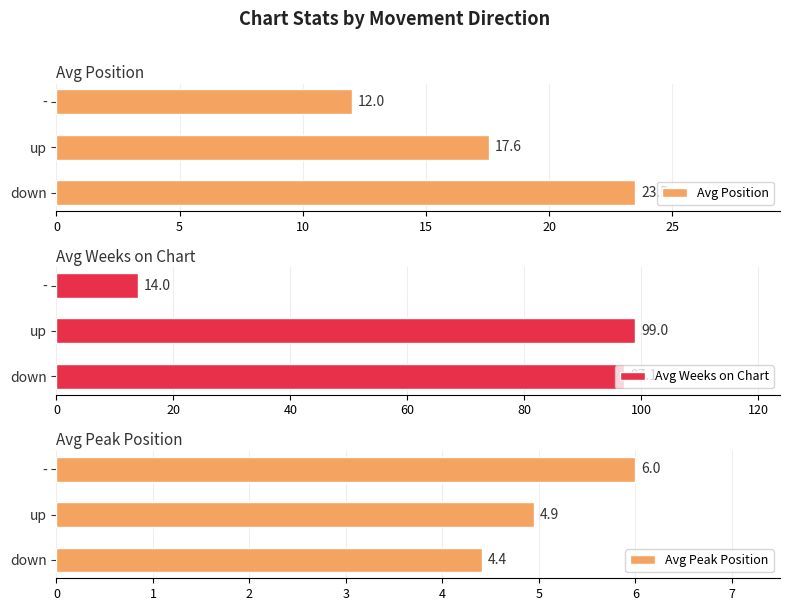

What is the average value of the Avg Position series?

17.7